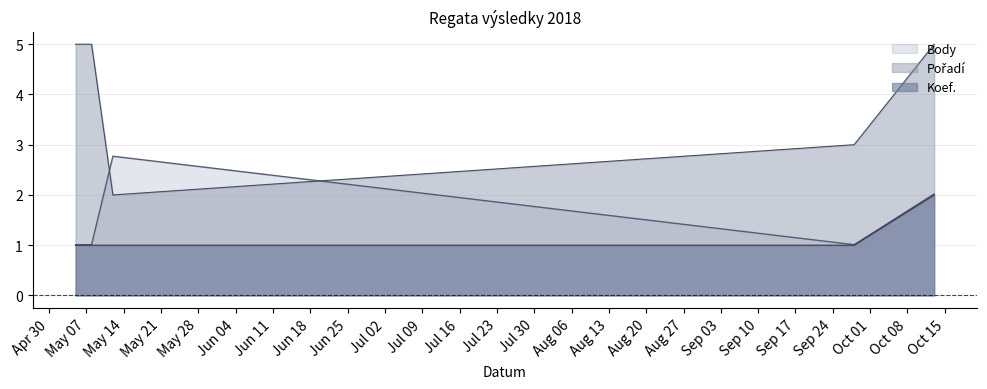

True or false: Body and Koef. cross at least once.

False